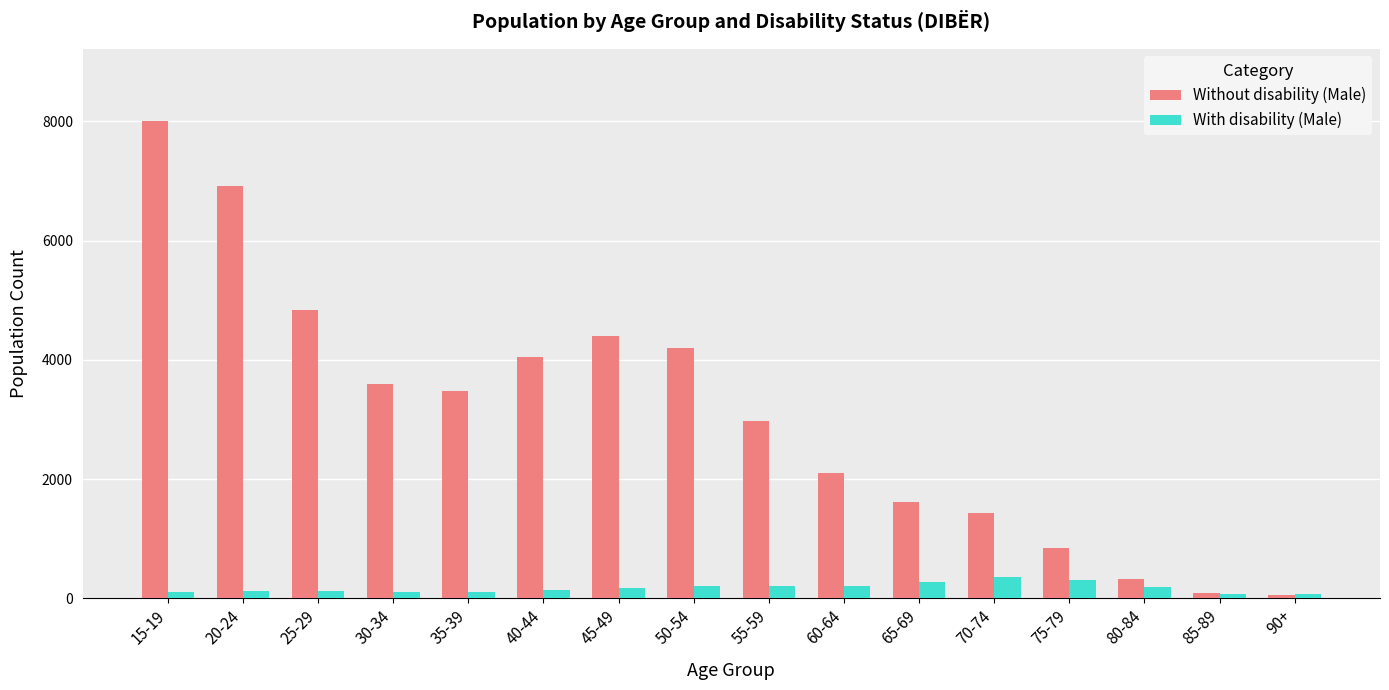

What is the difference between the maximum and minimum values in the Without disability (Male) series?

7956